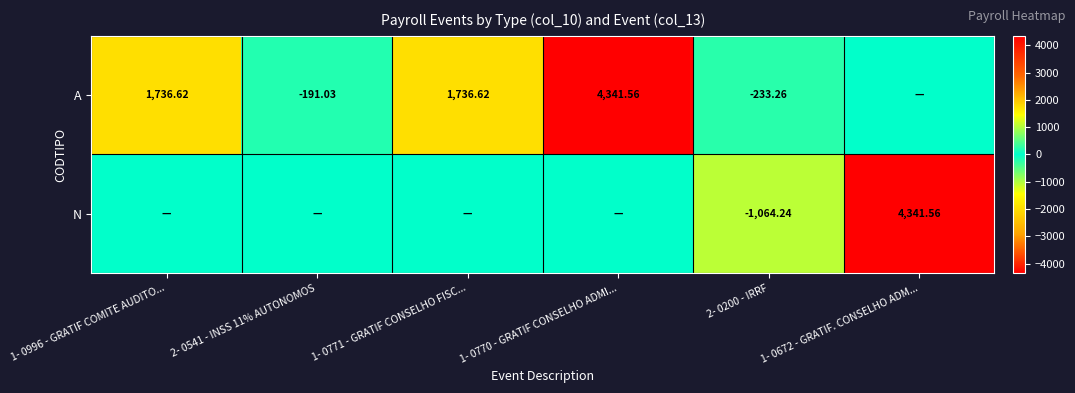

Is the value of N at 1- 0672 - GRATIF. CONSELHO ADM... greater than the value of A at 2- 0200 - IRRF?

Yes